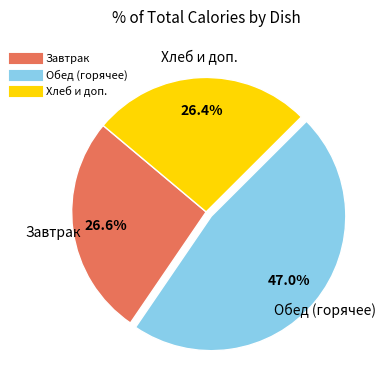

How many segments does this pie chart have?

3